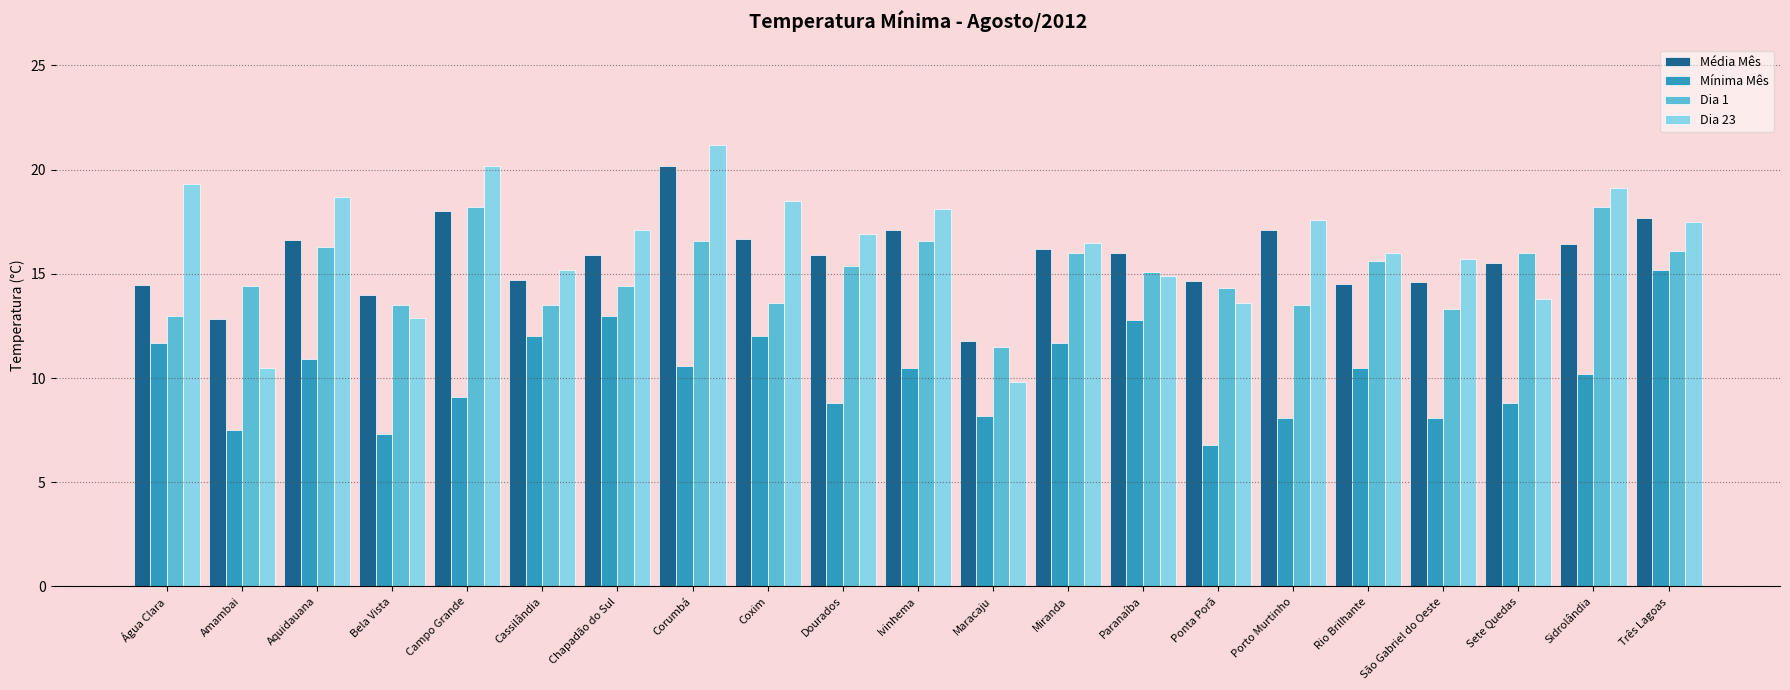

Which series has the widest spread of values?

Dia 23